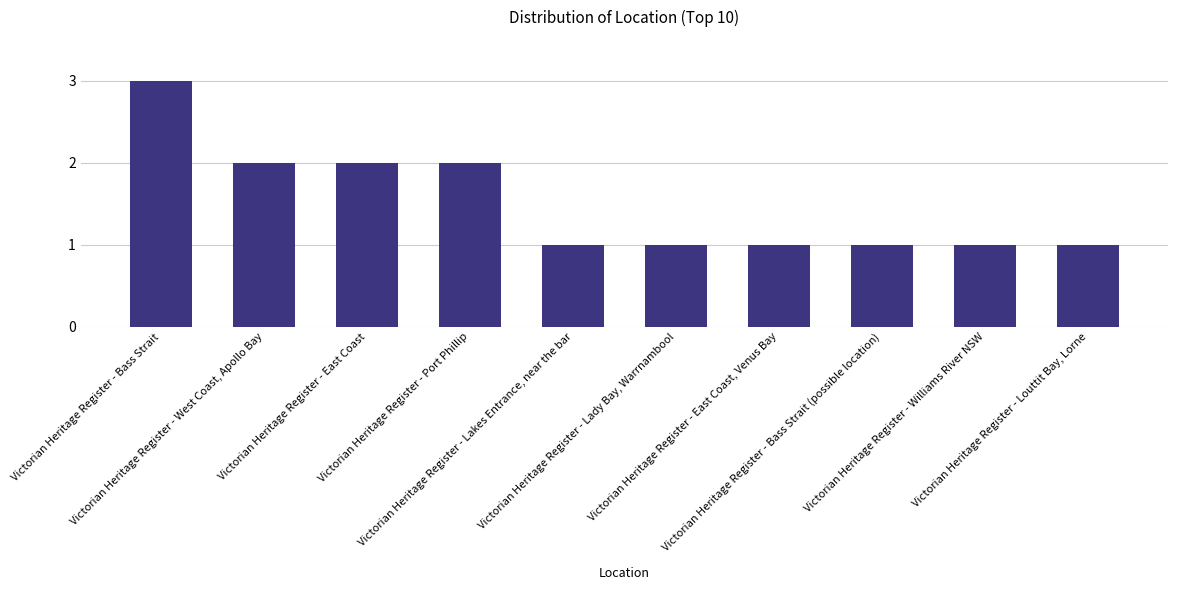

What is the ratio of the value at Victorian Heritage Register - Lakes Entrance, near the bar to the value at Victorian Heritage Register - Port Phillip?

0.5